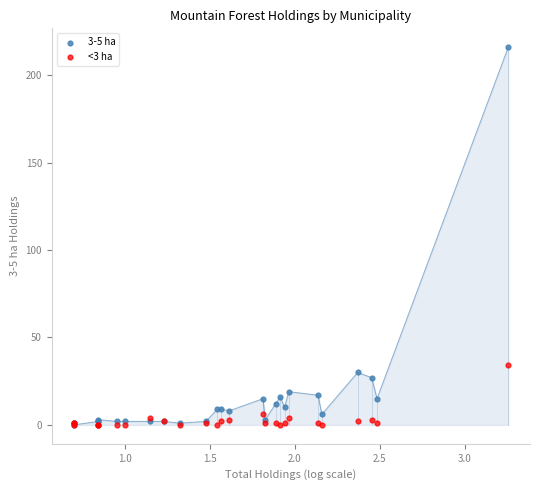

Across all series, what Y value is closest to 108?

34